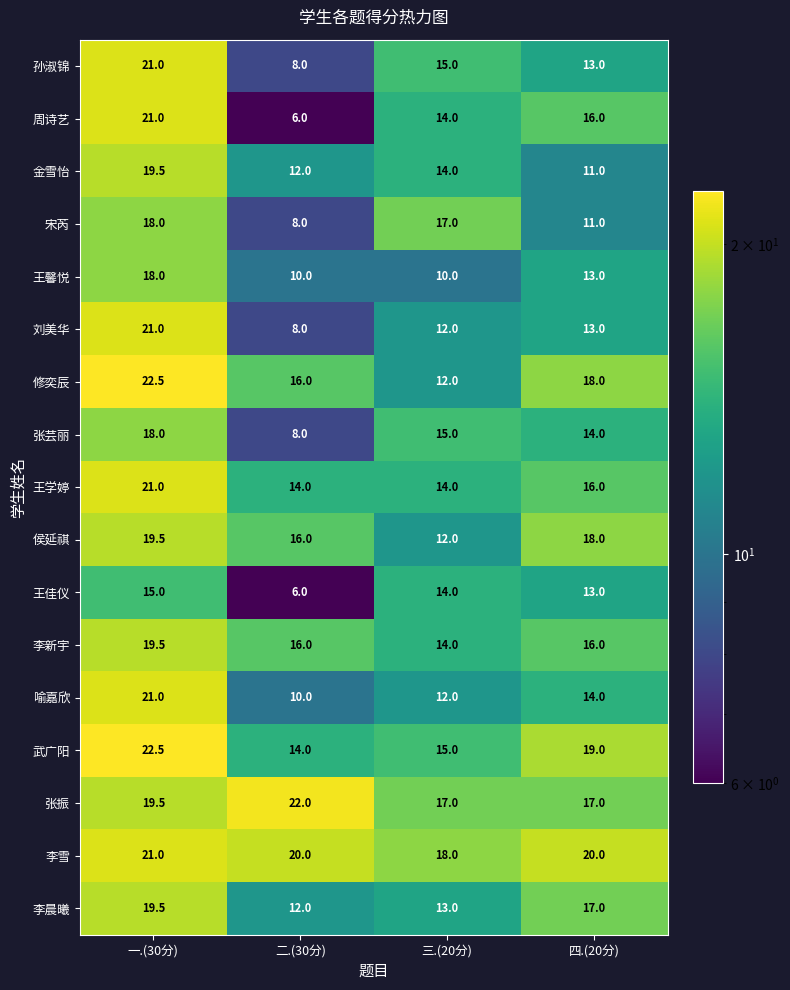

Which series changed the most between 二.(30分) and 四.(20分)?

周诗艺